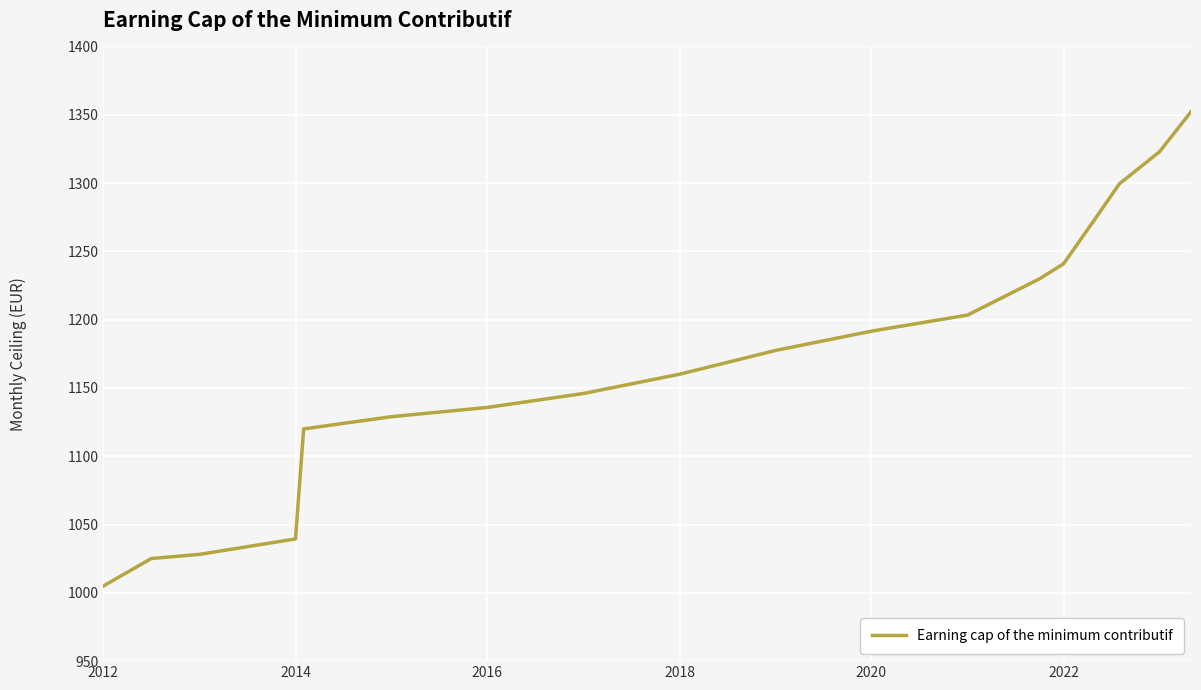

What is the smallest value displayed?

1005.0